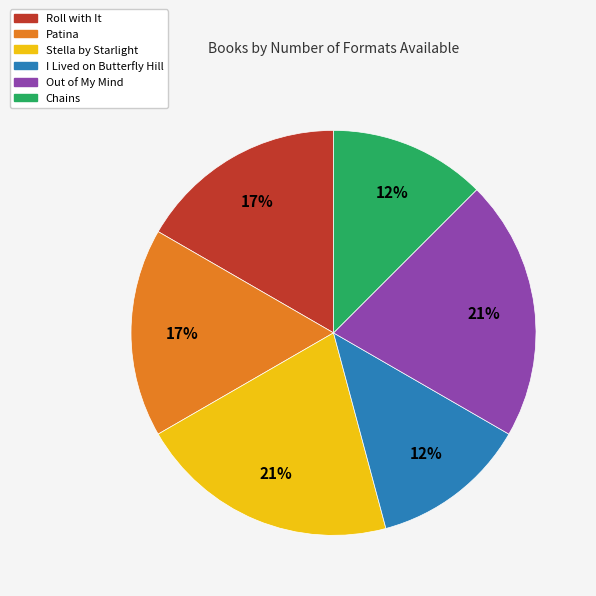

What percentage is the Out of My Mind slice, to the nearest percent?

21%